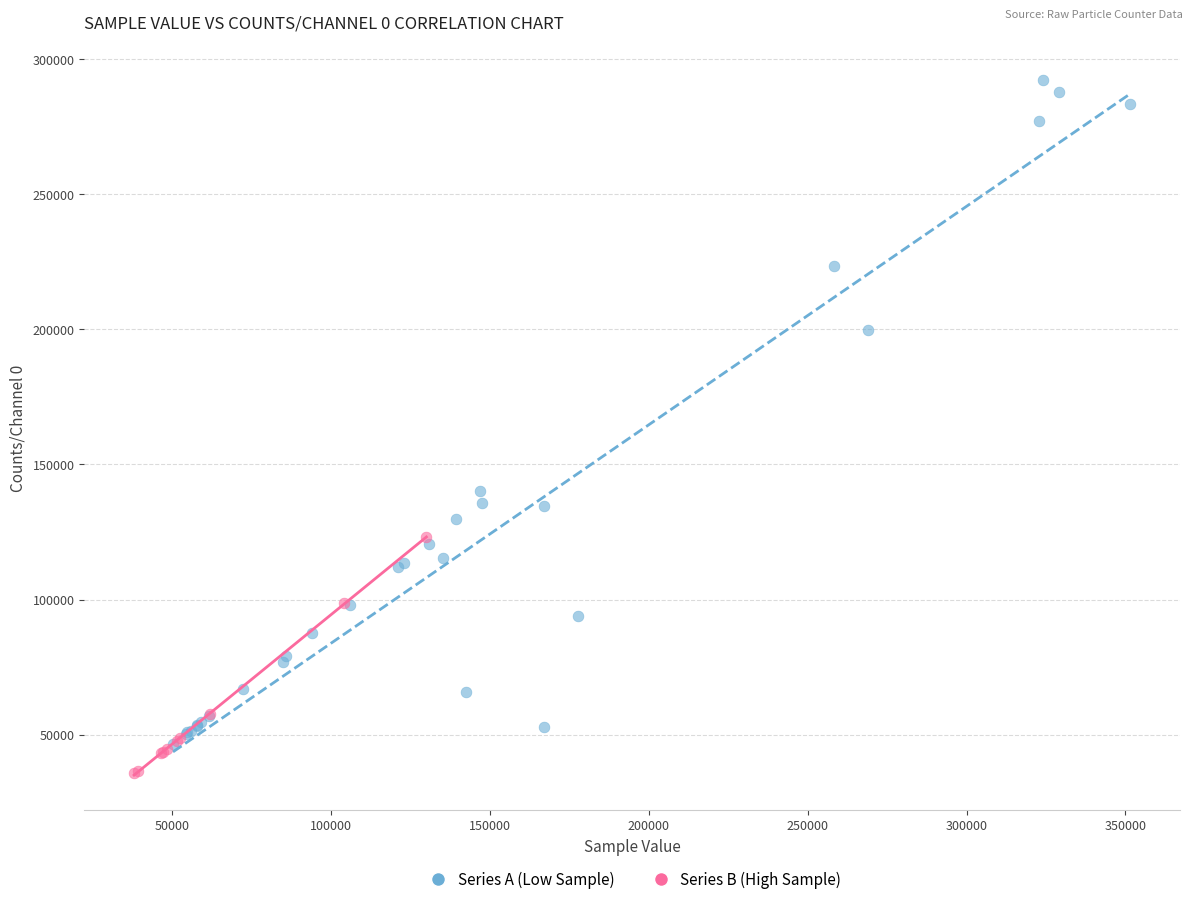

Which series contains the highest Y value?

Series A (Low Sample)